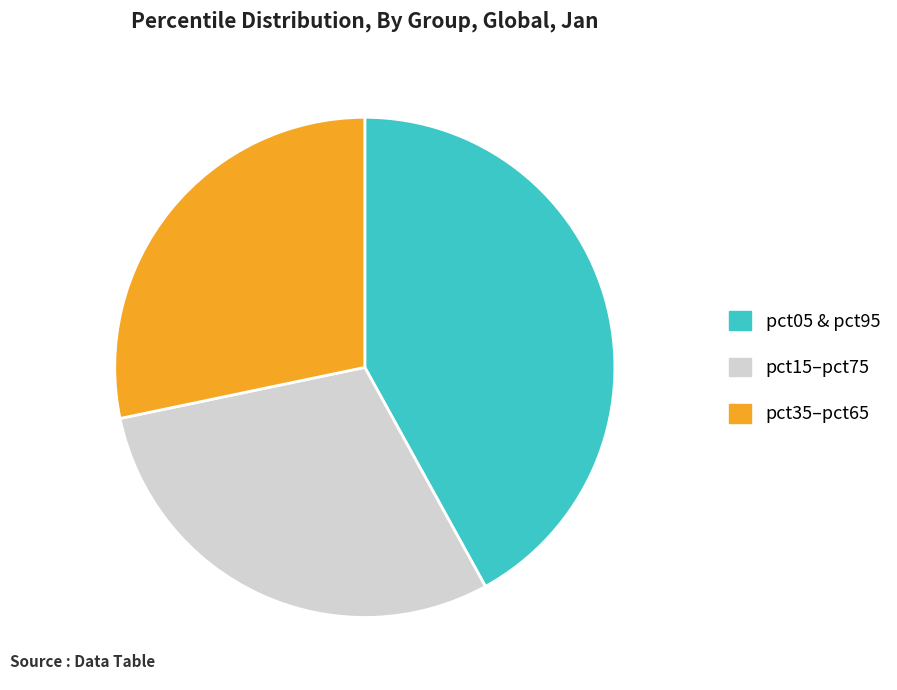

Does any single category account for the majority?

No